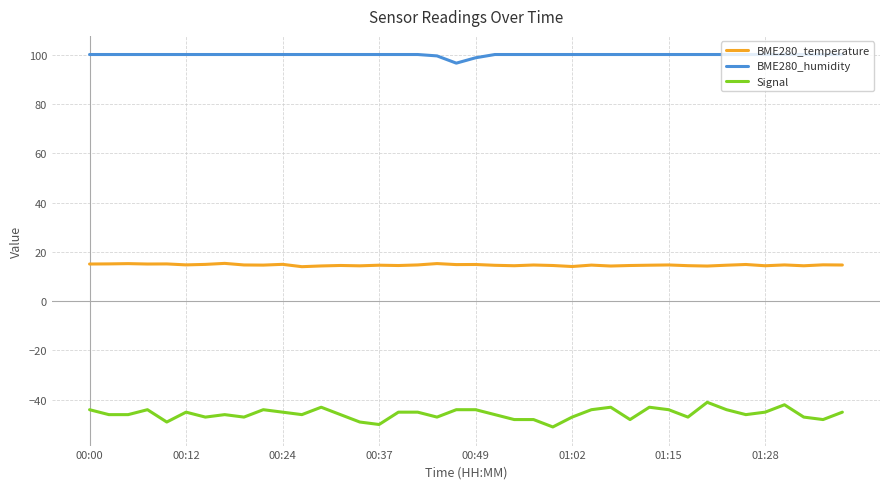

Which series has the widest spread of values?

Signal